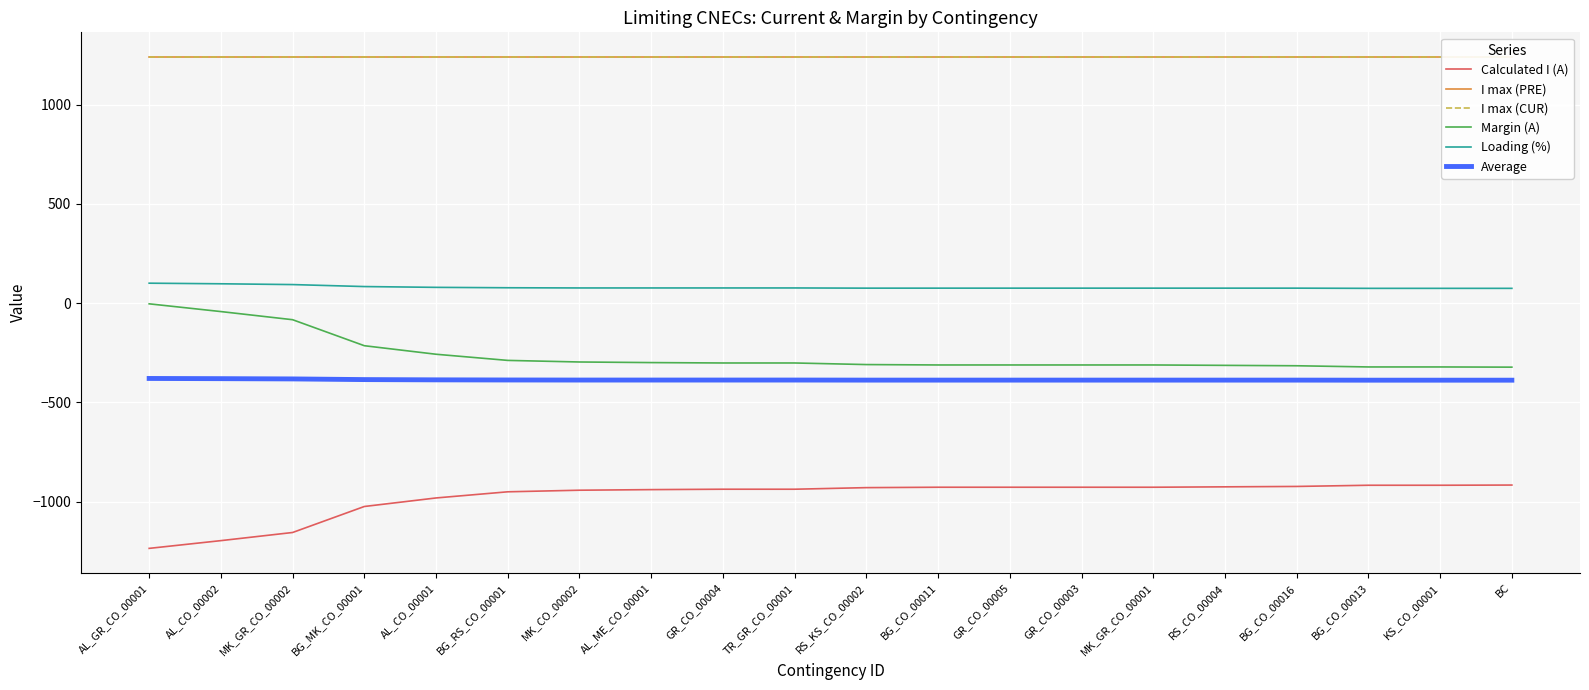

True or false: Average has more than 1 points higher than both neighbors.

False